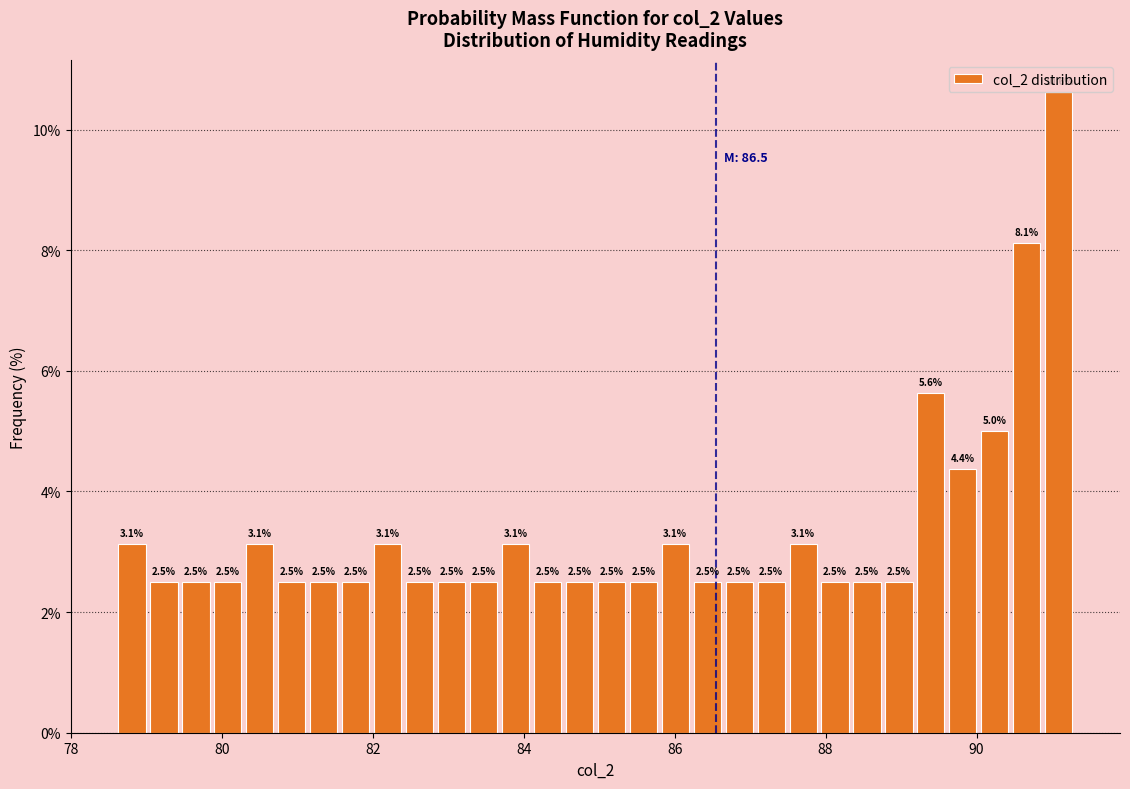

Read against the x-axis, roughly where is the centre of the tallest bar?

91.0